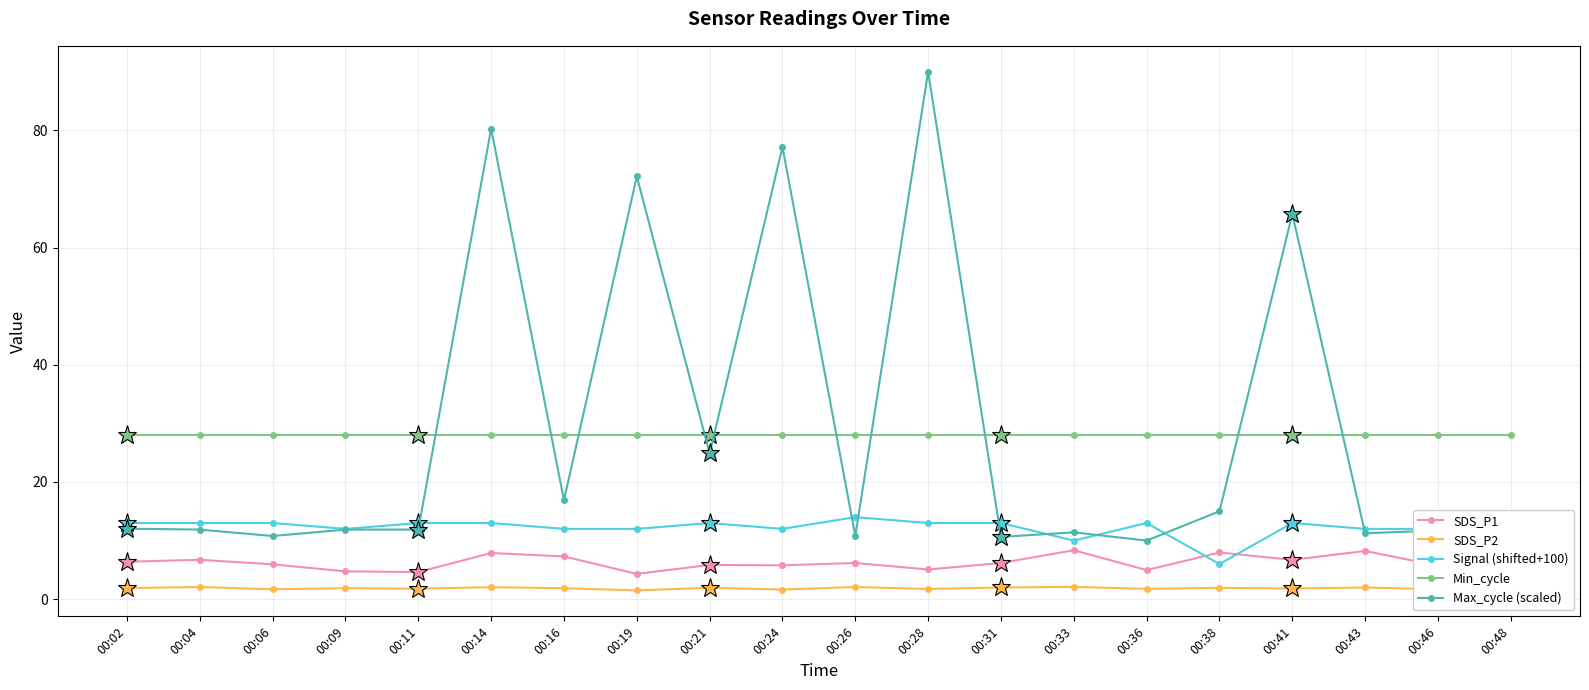

The value of Signal (shifted+100) at 00:19 is 12.0. True or false?

True